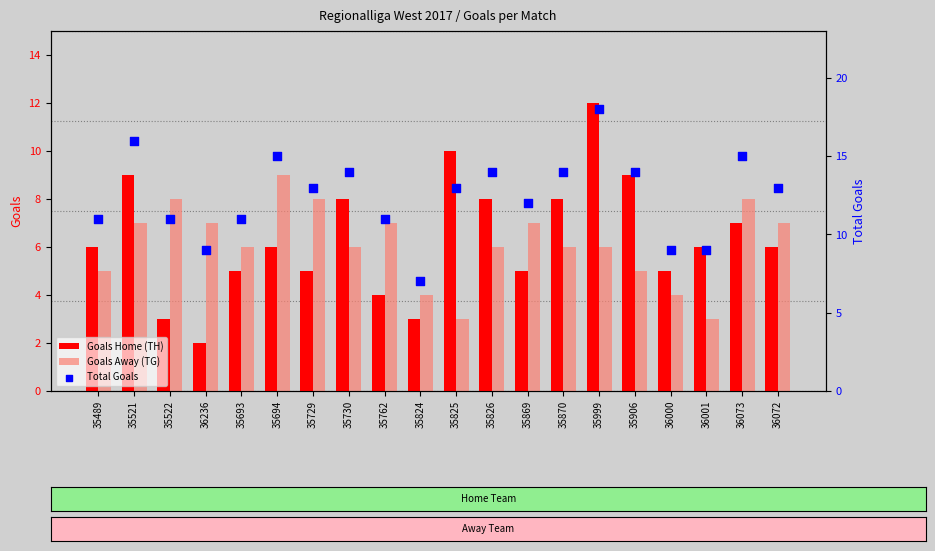

Which series reaches the maximum Y coordinate?

Total Goals